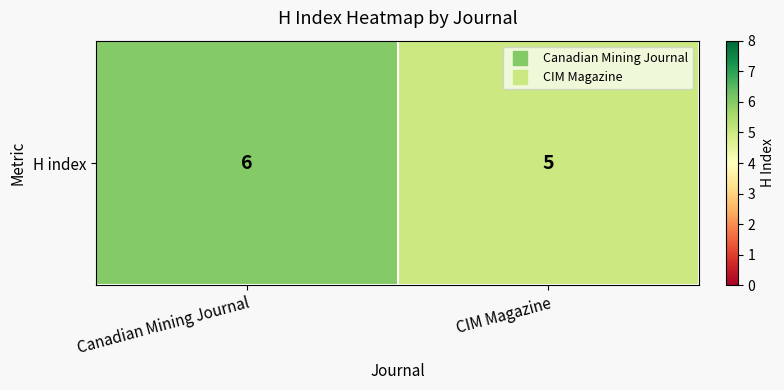

Reading left to right, what are all the values shown in this chart?

Canadian Mining Journal=6	CIM Magazine=5